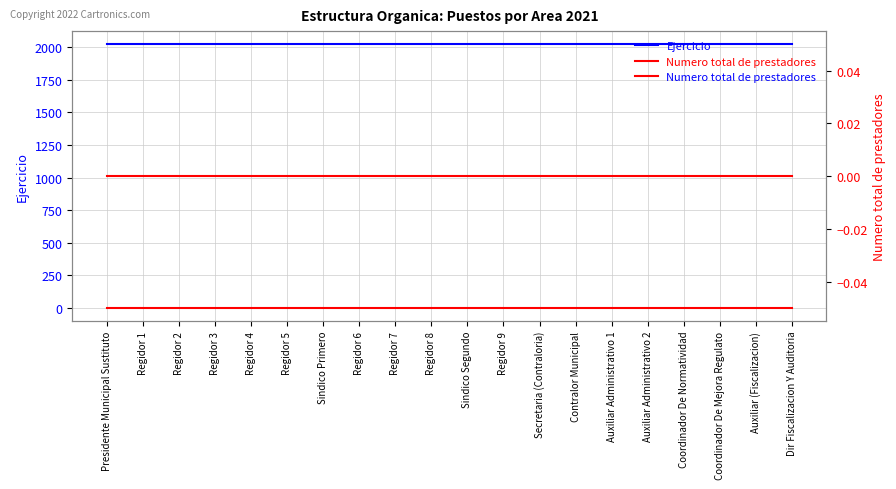

List the series in order of their peak value, highest first.

Ejercicio, Numero total de prestadores